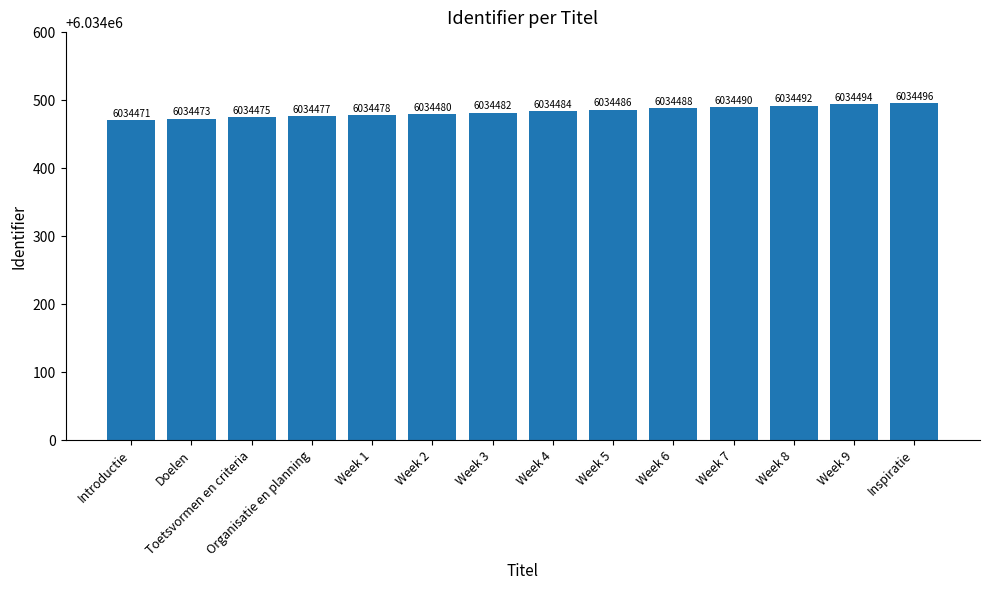

At which label is the value closest to 6034483?

Week 3